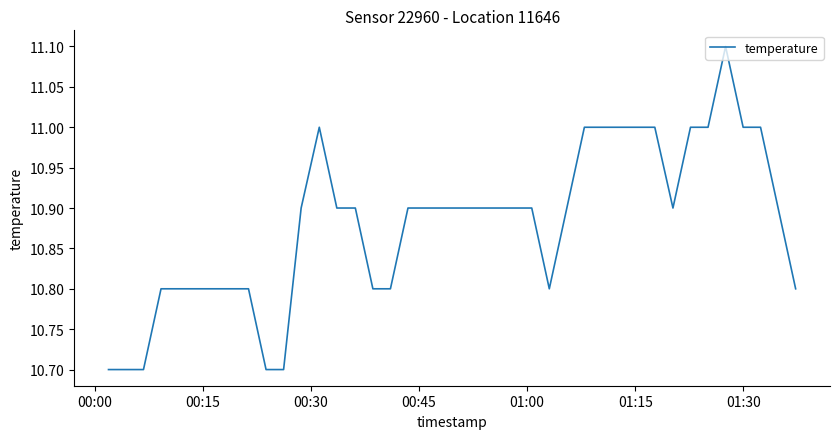

What is the average value?

10.9